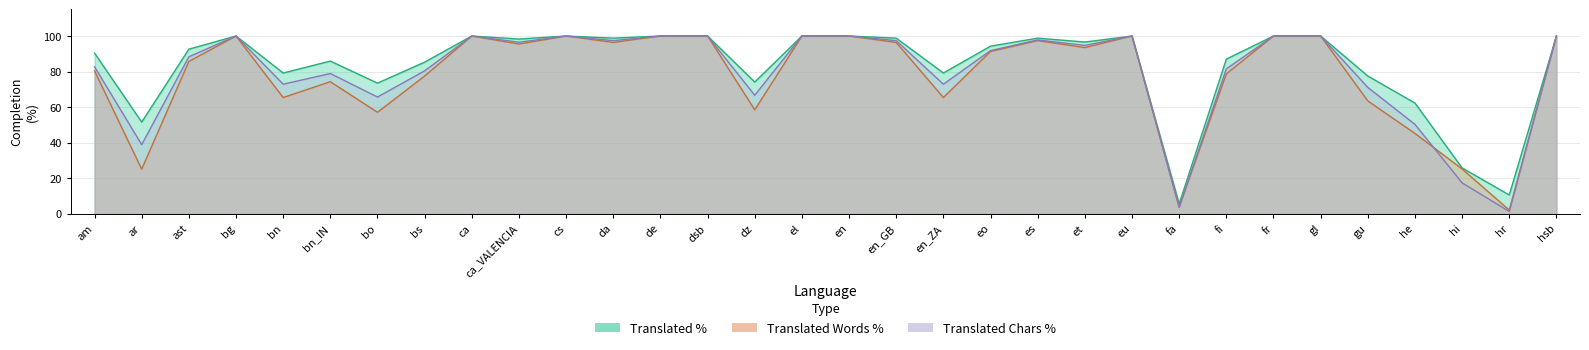

Where does the translated_chars_percent series first go above 94?

bg